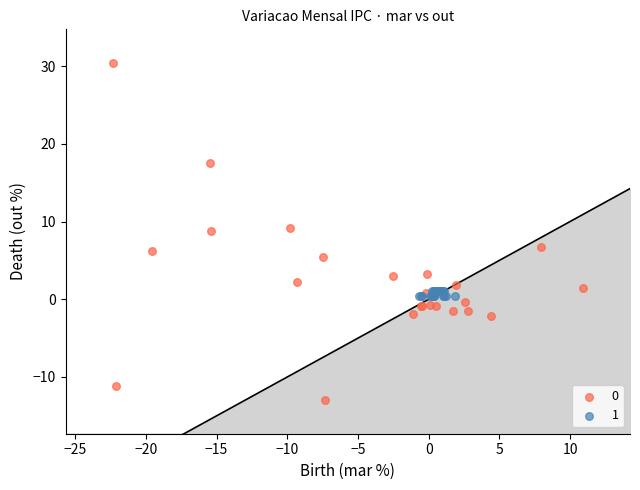

What are all the series names shown in the legend?

0, 1